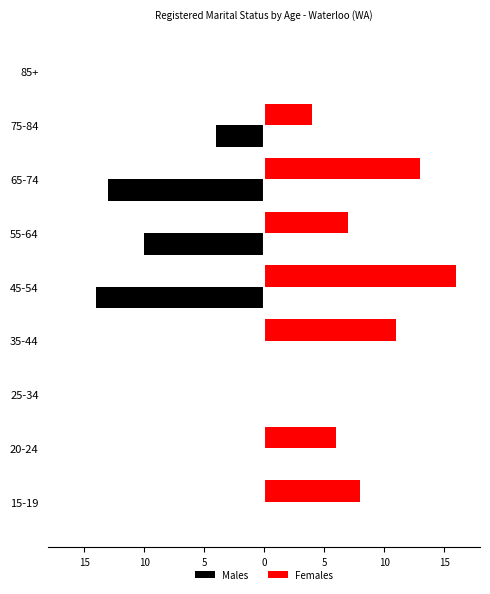

What are all the series names shown in the legend?

Males, Females